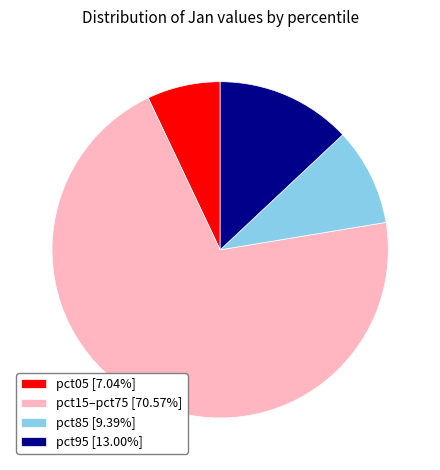

Does any single category account for the majority?

Yes